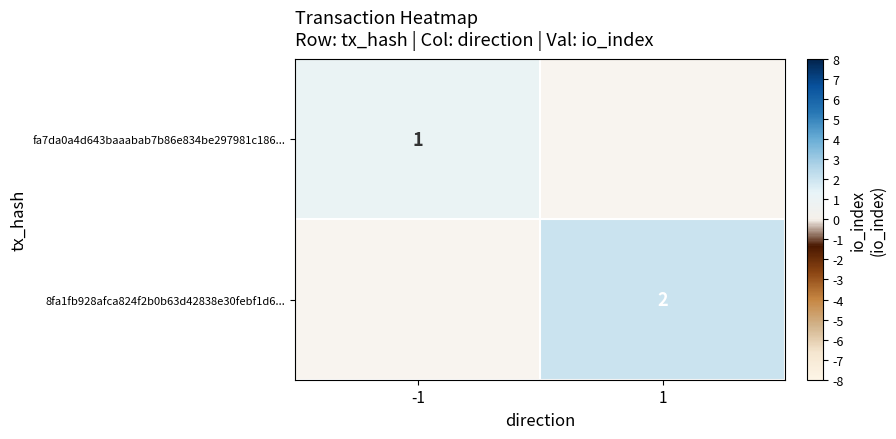

What is the greatest value displayed?

2.0